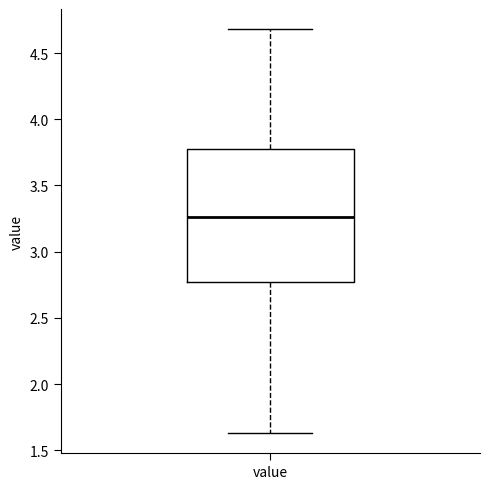

Read this box plot against the y-axis: the position of the median line, the range covered by the box, and the ends of both whiskers. The values are not printed on the chart, so give them approximately, as read against the axis.

median 3.25, box 2.75 to 3.75, whiskers 1.65 to 4.70